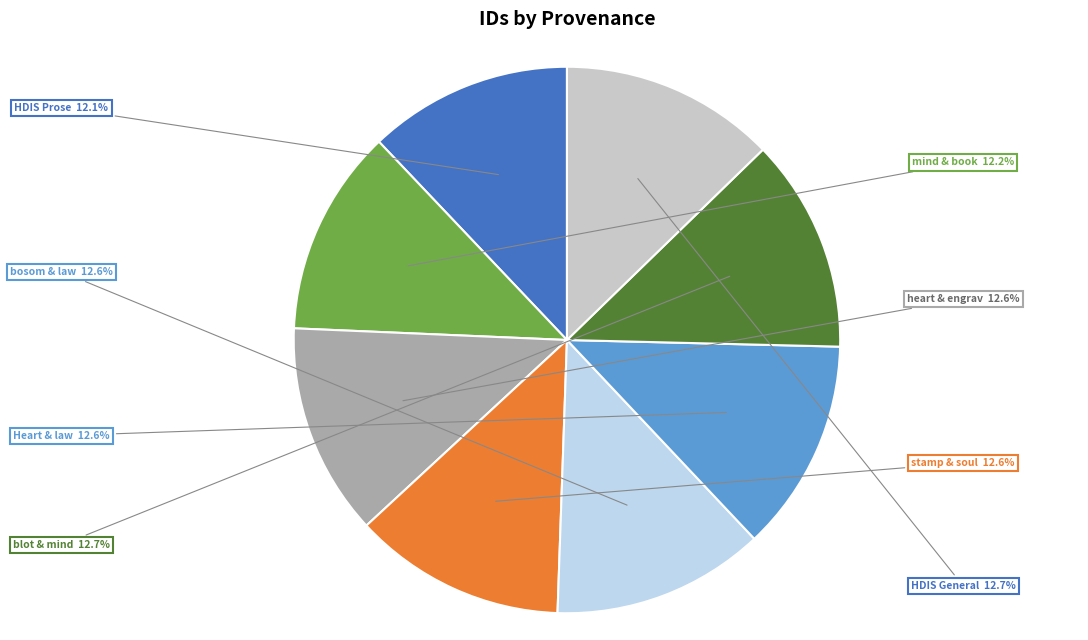

What is the ratio of the value at stamp & soul to the value at HDIS Prose?

1.0